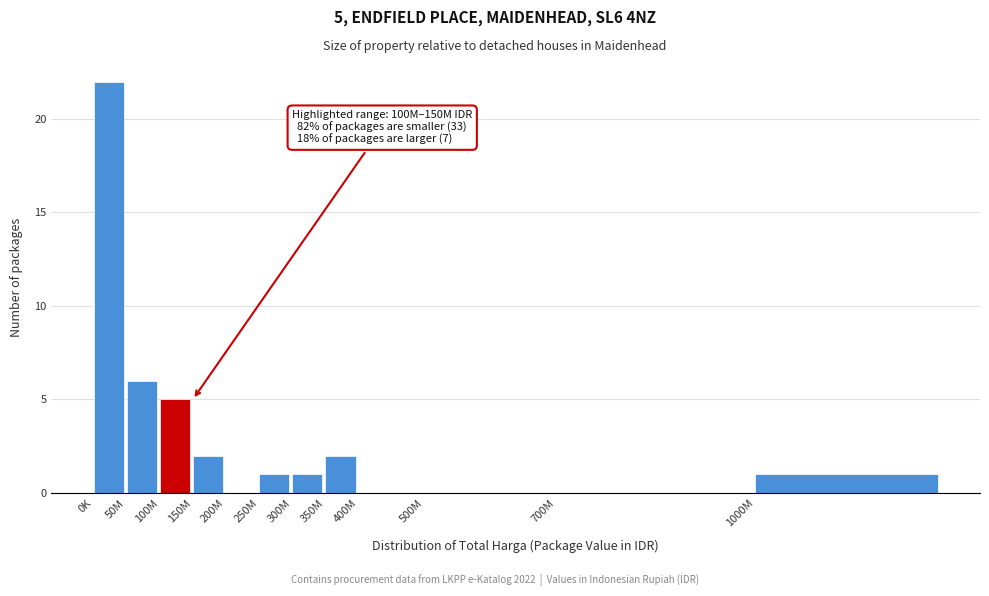

Reading left to right, list all the values displayed in this chart.

0K=22	50M=6	100M=5	150M=2	200M=0	250M=1	300M=1	350M=2	400M=0	500M=0	700M=0	1000M=1